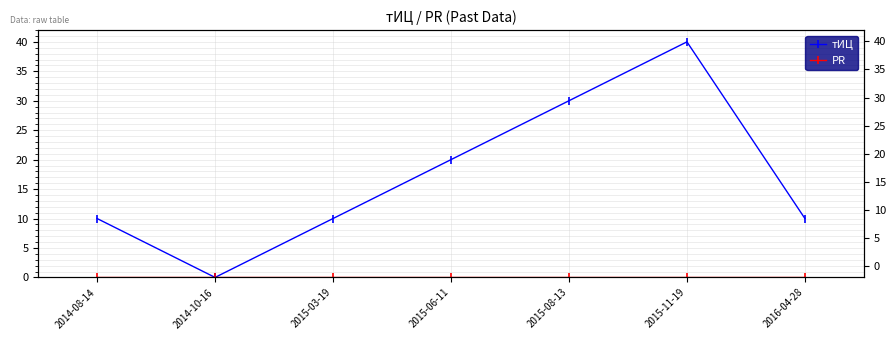

At which label does тИЦ first exceed 10?

2015-06-11